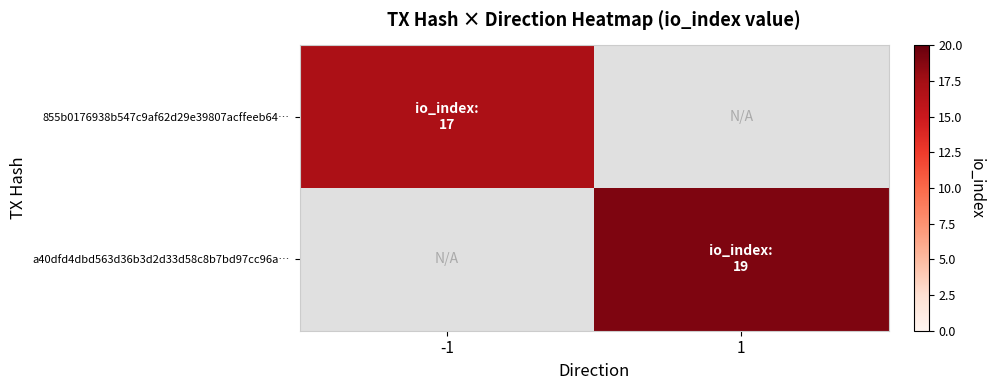

Between -1 and 1, which series saw the biggest shift?

a40dfd4dbd563d36b3d2d33d58c8b7bd97cc96a…